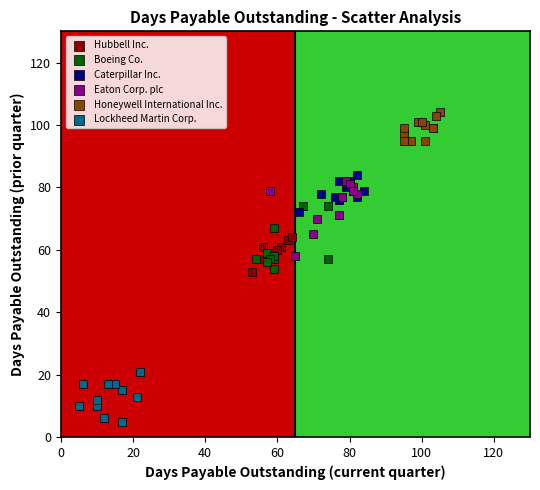

What are all the series names shown in the legend?

Hubbell Inc., Boeing Co., Caterpillar Inc., Eaton Corp. plc, Honeywell International Inc., Lockheed Martin Corp.